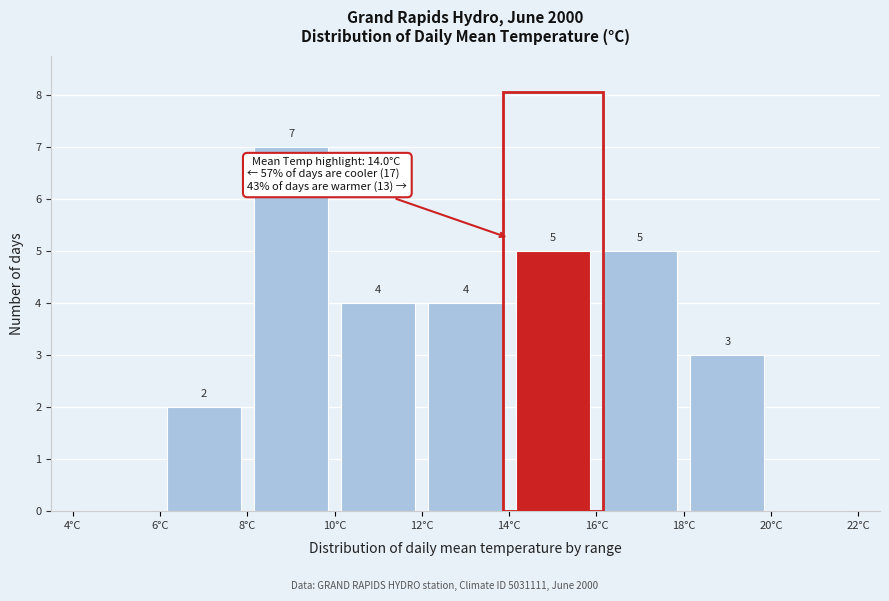

Over which range of the x-axis is the bar tallest?

8 to 10